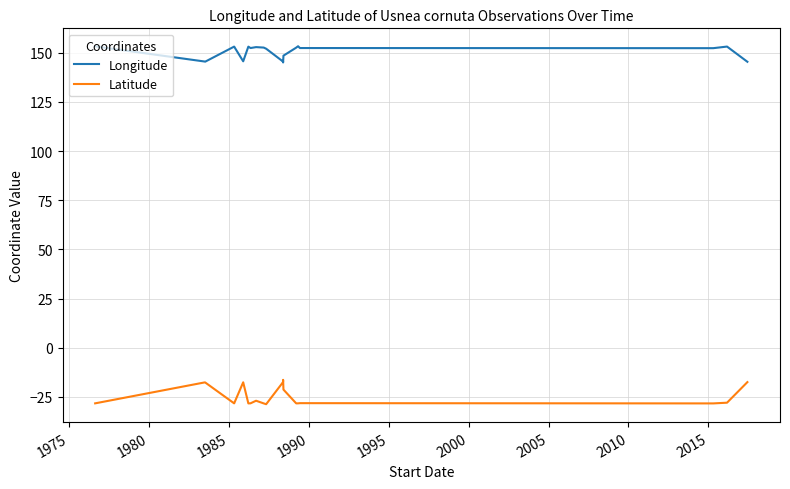

What are all the series names shown in the legend?

Longitude, Latitude